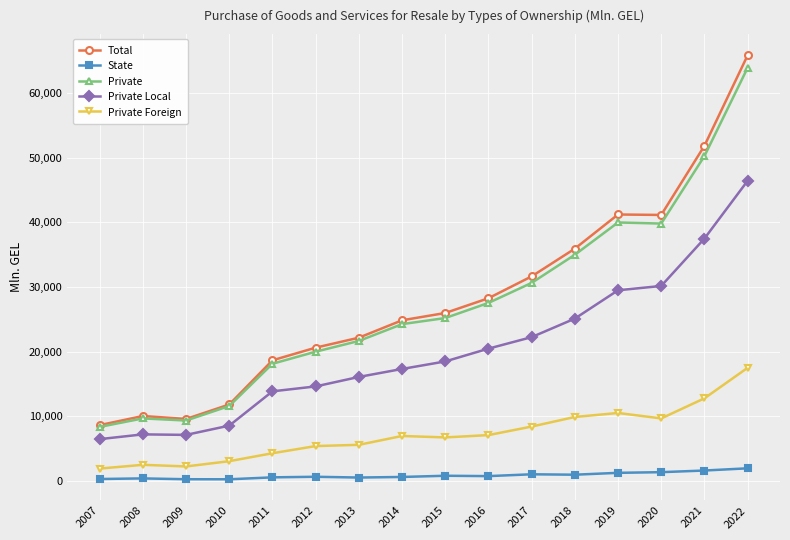

What is the total value across all series at 2015?

77087.0